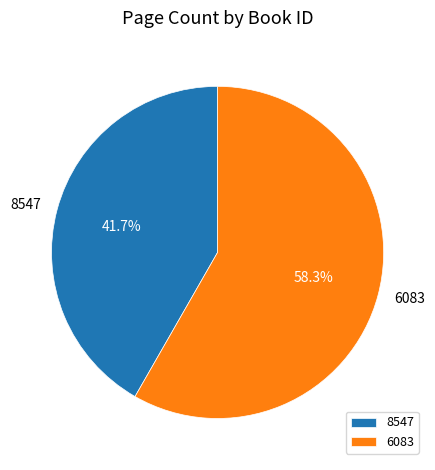

Do 8547 and 6083 together represent more than half of the pie?

Yes